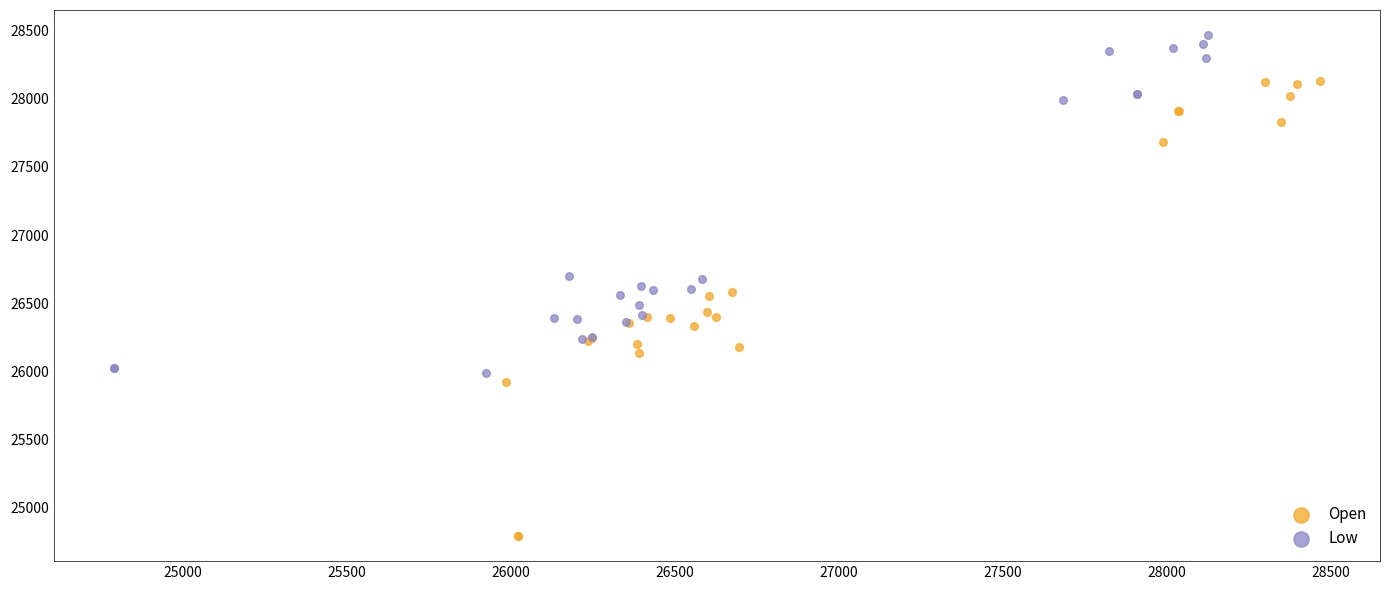

Which series has the widest spread of Y values?

Open